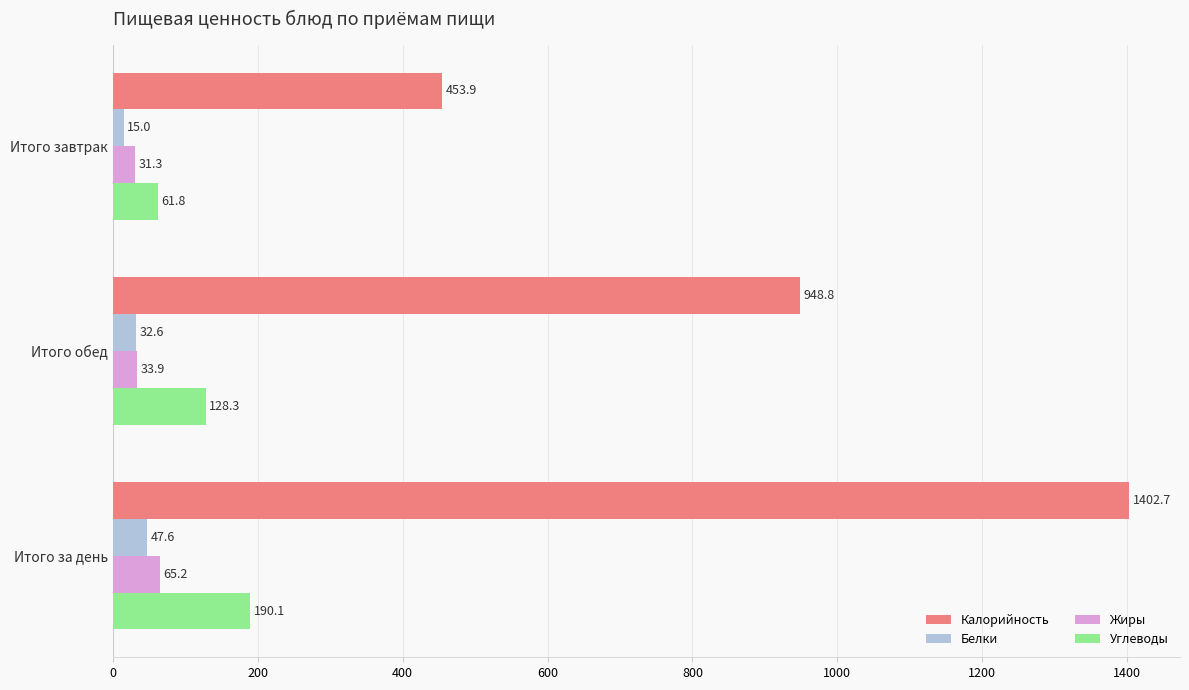

At which category is the sum across all series the highest?

Итого за день